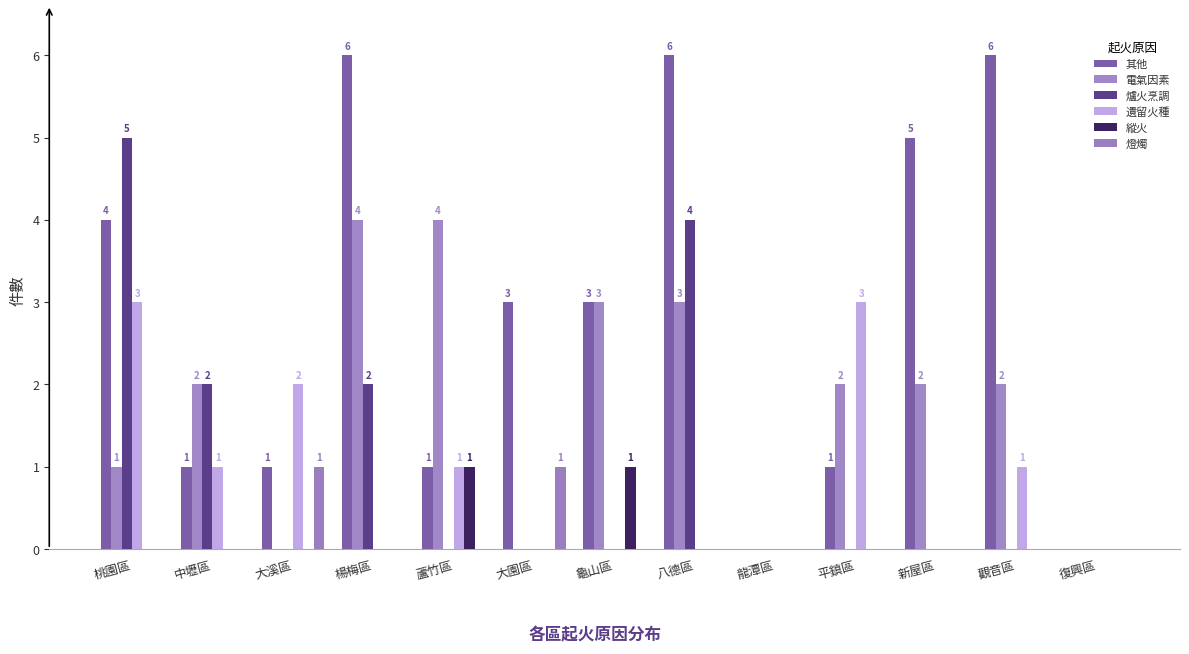

The value of 爐火烹調 at 桃園區 is 5. True or false?

True